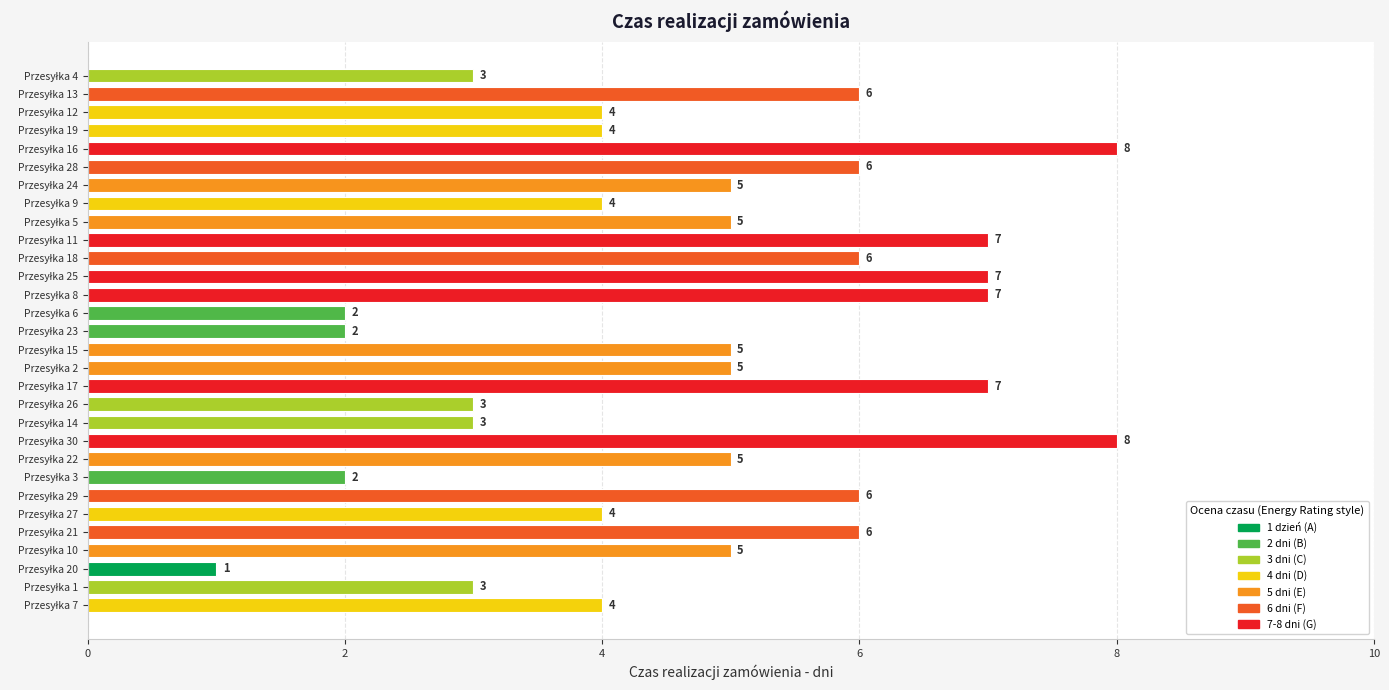

What is the average value?

5